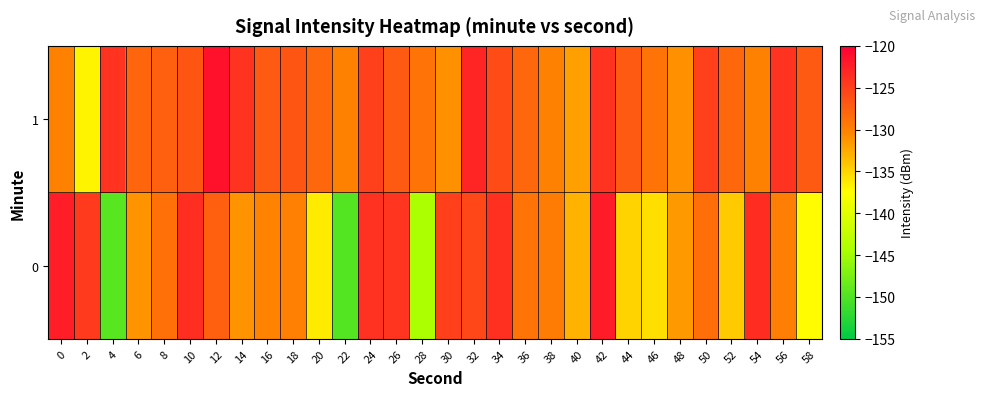

What is the greatest value displayed?

-121.5